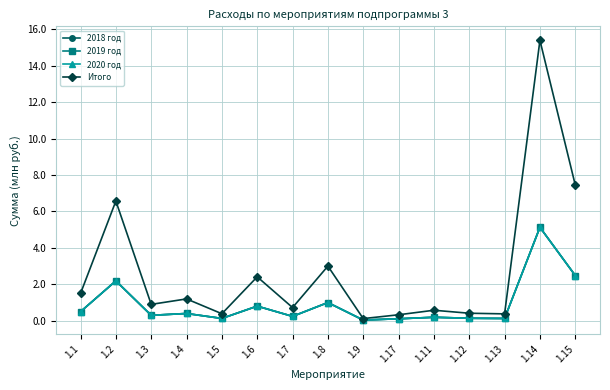

What is the label of the 15th point from the left?

1.15